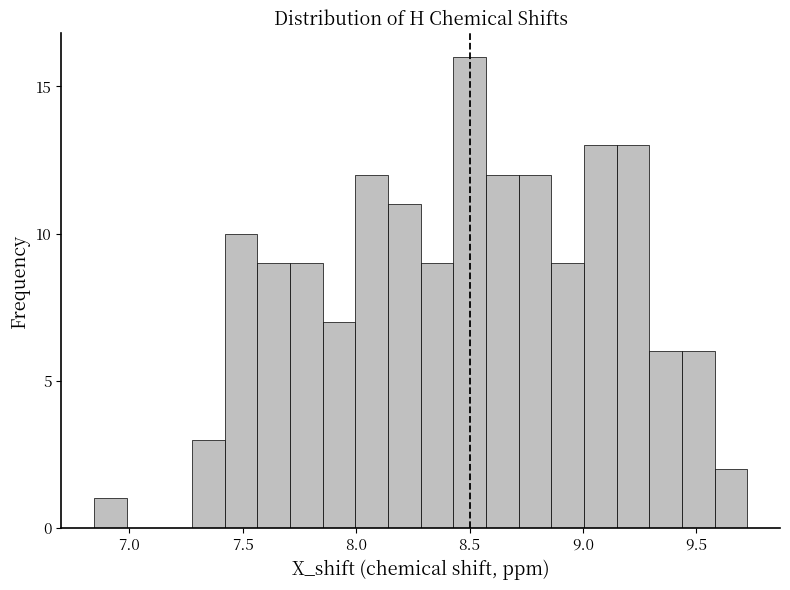

Read against the x-axis, roughly where is the centre of the tallest bar?

8.50